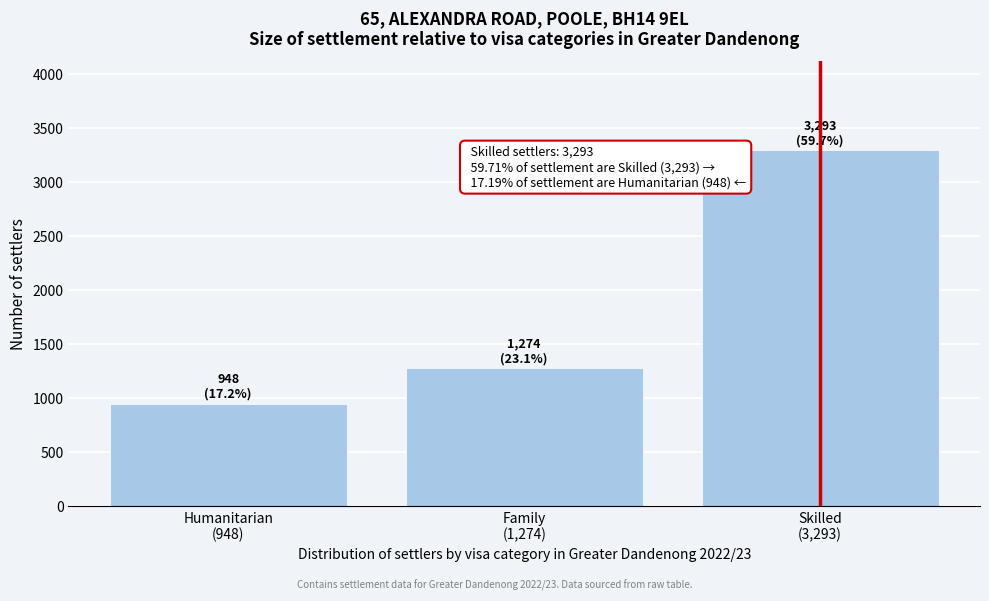

Reading right to left, list all the values displayed in this chart.

3293	1274	948